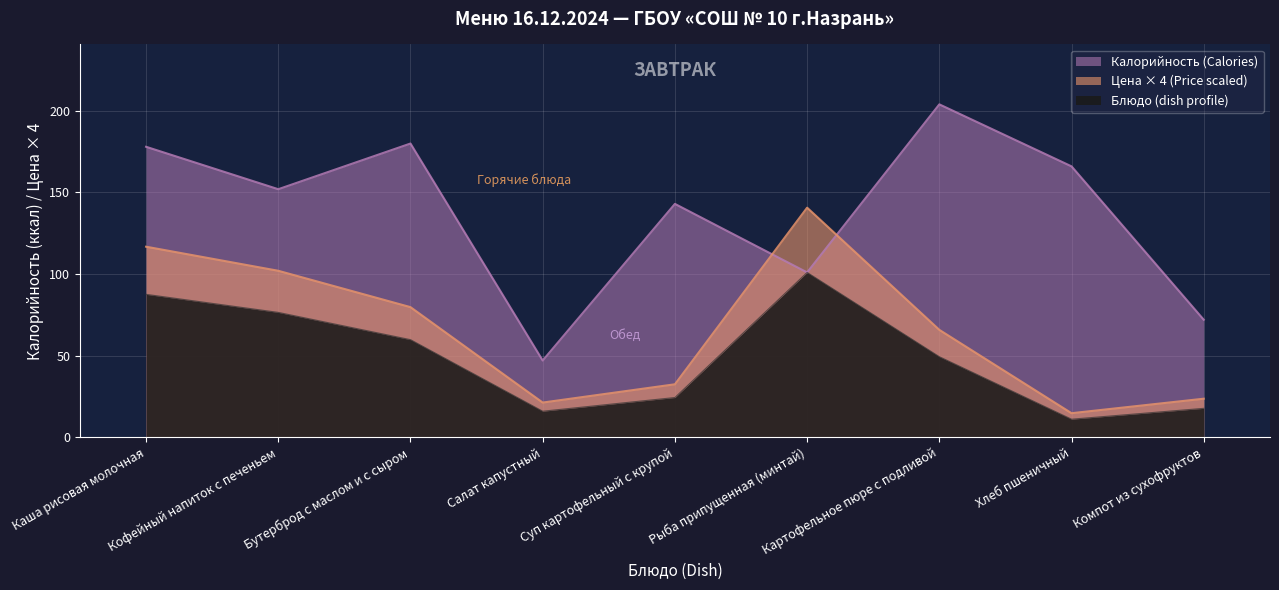

What is the difference between the Калорийность (Calories) values at Хлеб пшеничный and Рыба припущенная (минтай)?

65.0